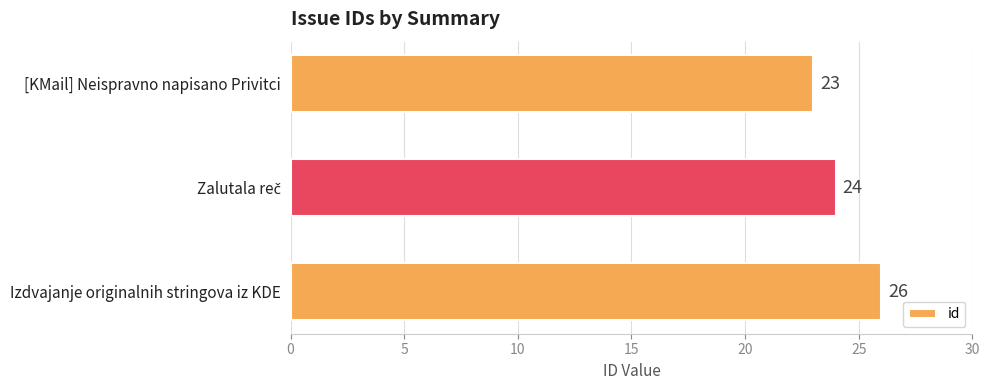

What is the change in value from Izdvajanje originalnih stringova iz KDE to [KMail] Neispravno napisano Privitci?

-3